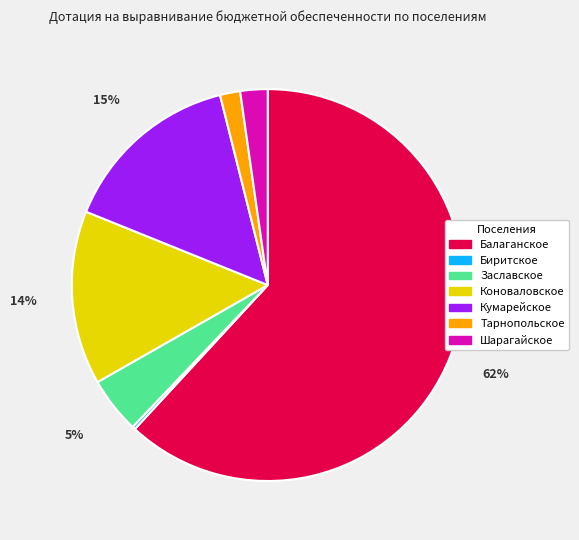

Is there any slice that represents more than half of the pie?

Yes